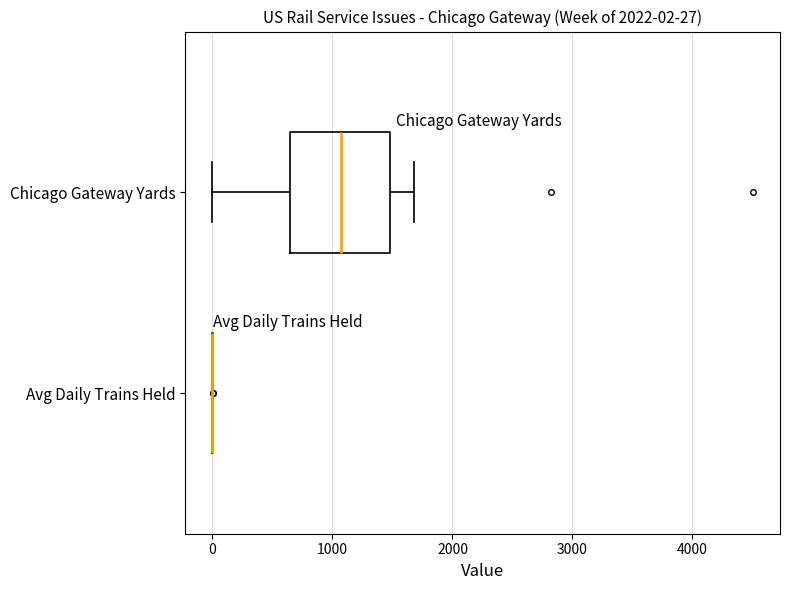

Which box is the widest, from its left edge to its right edge?

Chicago Gateway Yards